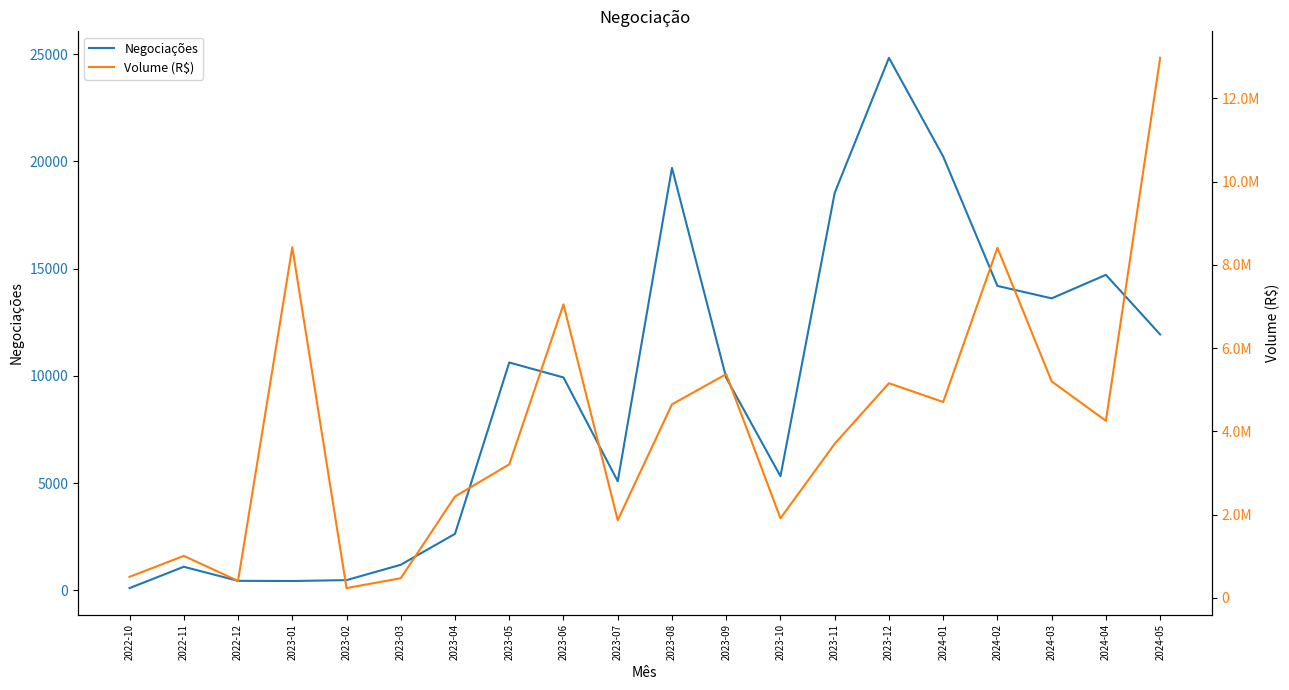

True or false: Volume (R$) and Negociações cross at least once.

False